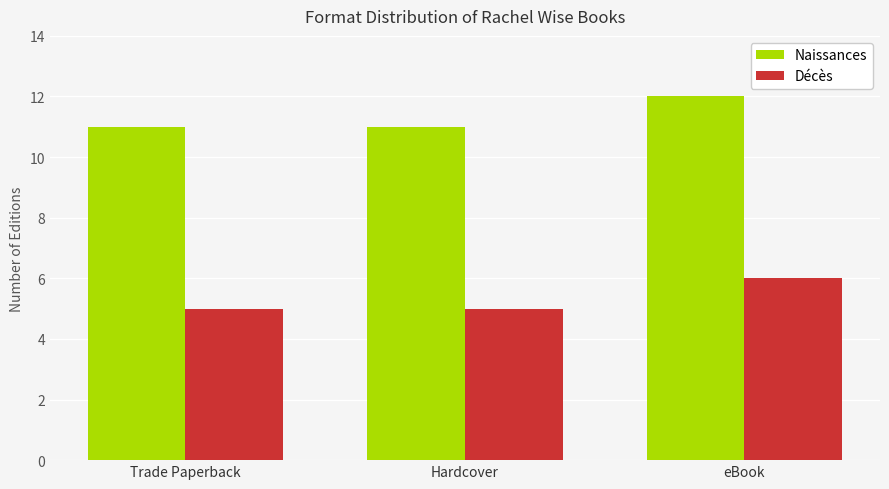

Reading left to right, what are all the values shown in this chart?

Naissances: Trade Paperback=11	Hardcover=11	eBook=12
Décès: Trade Paperback=5	Hardcover=5	eBook=6